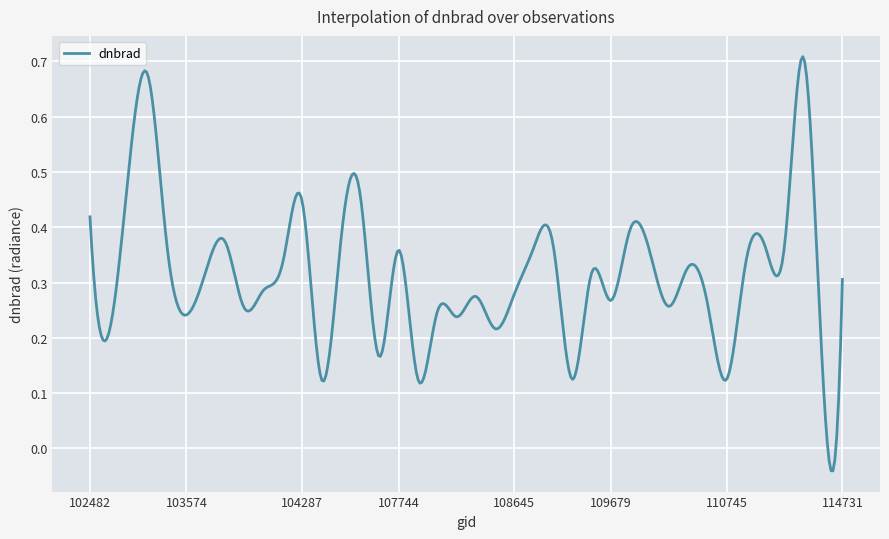

How many lines are shown in the chart?

1